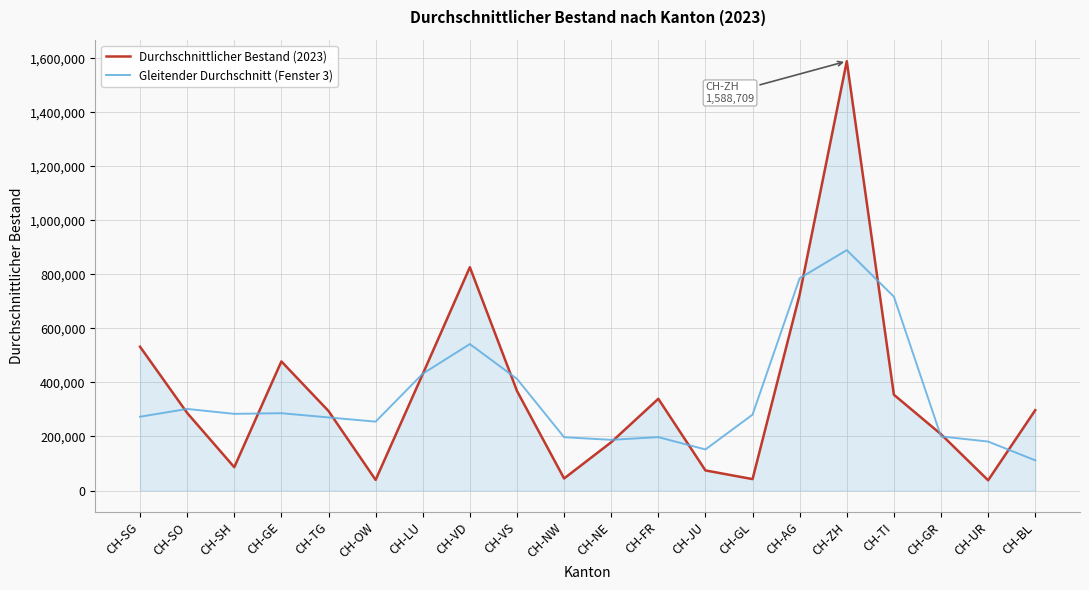

At which label does Durchschnittlicher Bestand (2023) first exceed 297377?

CH-SG